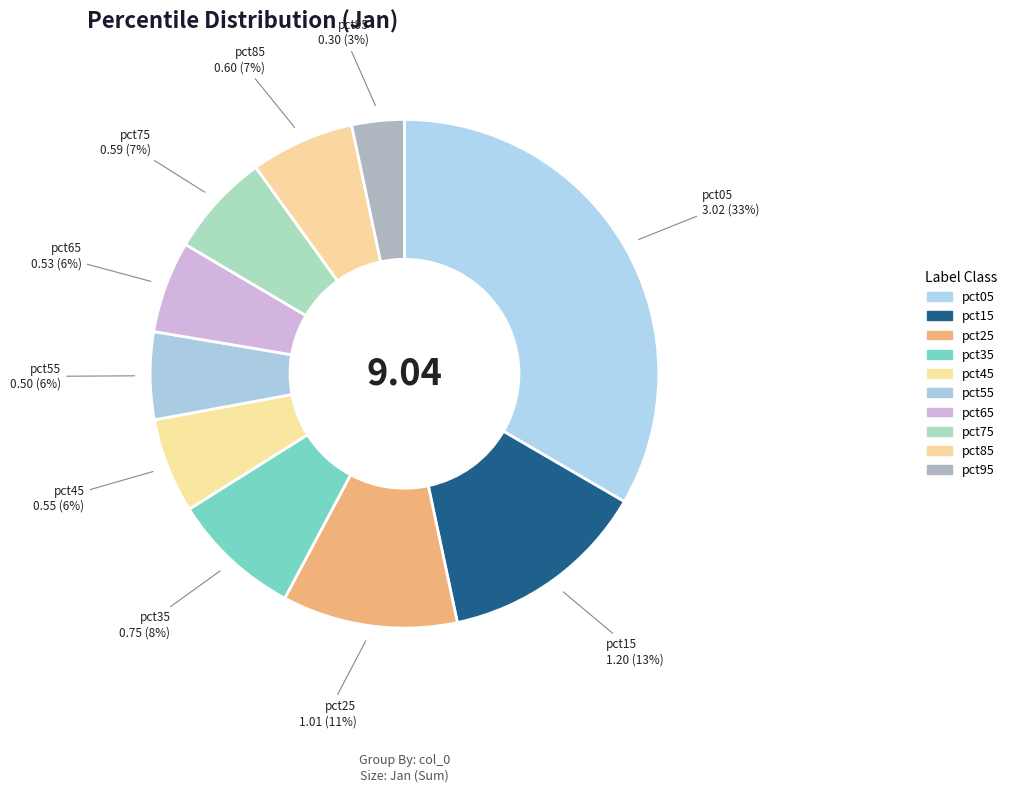

To the nearest percent, what is the combined percentage of pct75 and pct05?

40%